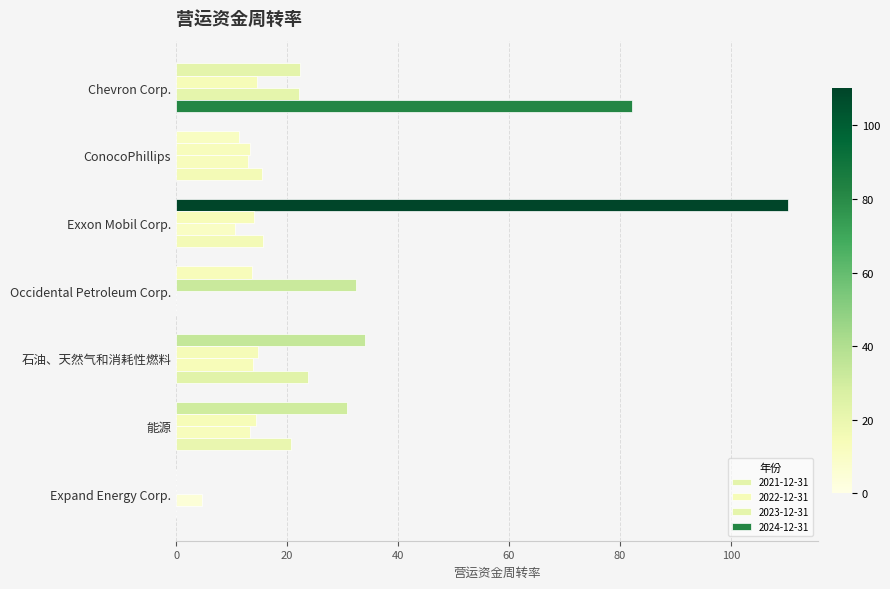

How many values in 2021-12-31 are above zero?

6